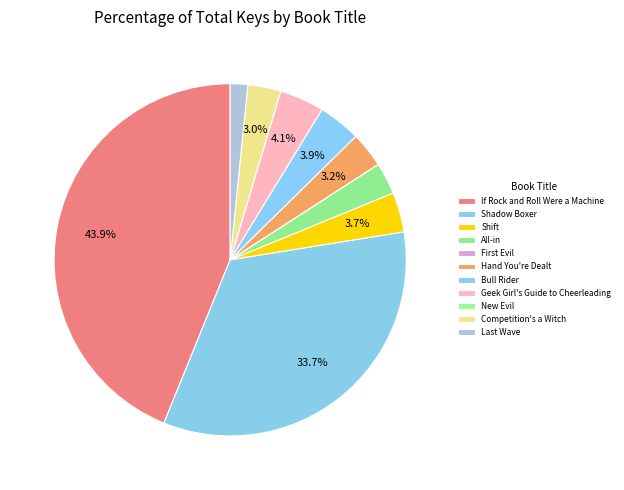

What is the change in value from If Rock and Roll Were a Machine to All-in?

-487054730